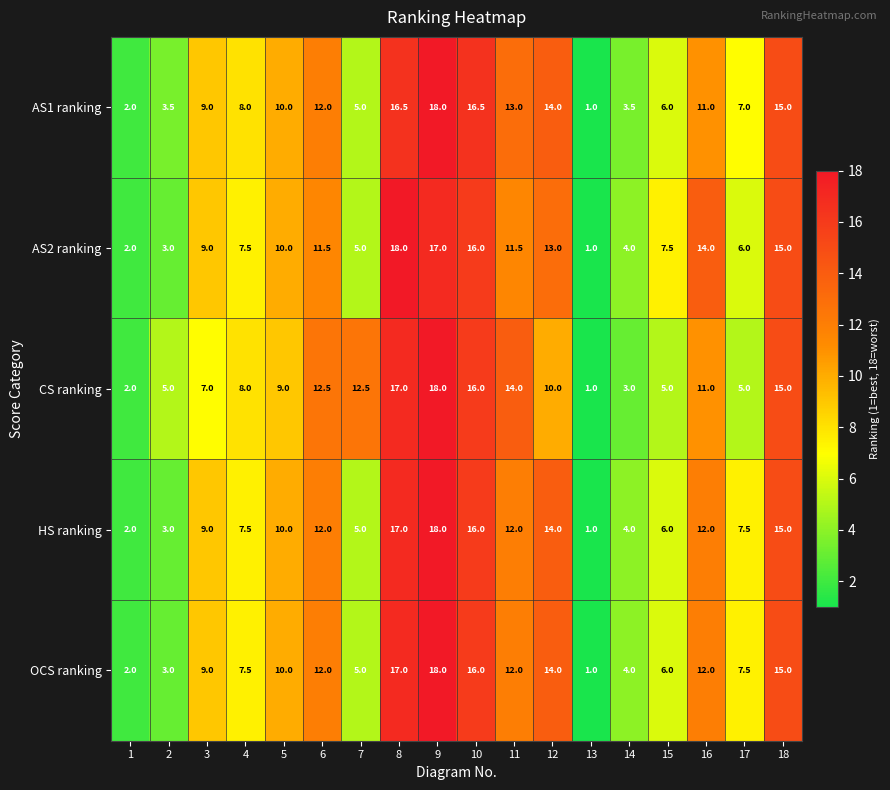

What is the difference between the CS ranking values at 1 and 9?

16.0